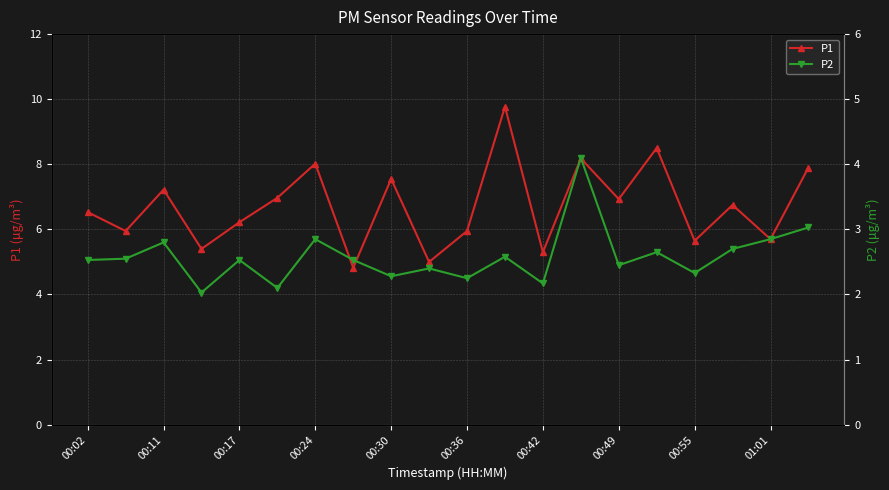

What is the average value of the P2 series?

2.6